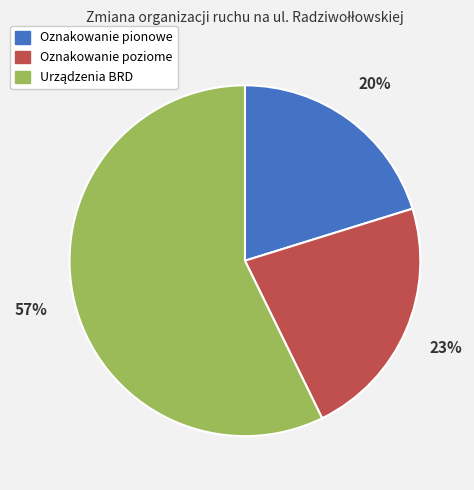

To the nearest percent, what is the average slice percentage?

33%